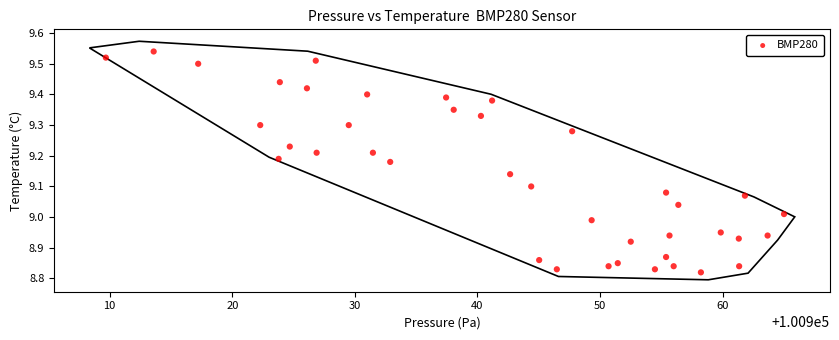

What is the range of X values (max minus min)?

55.3